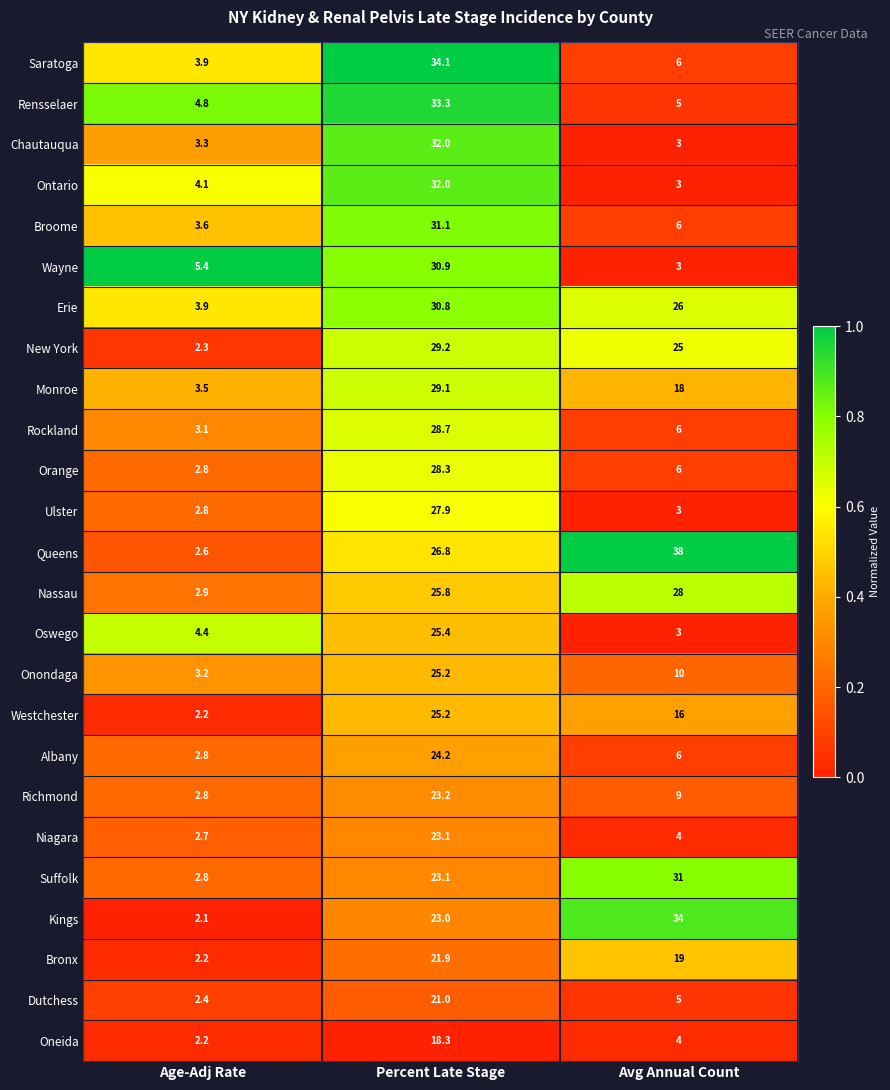

What is the approximate value of Queens at Percent Late Stage?

26.8